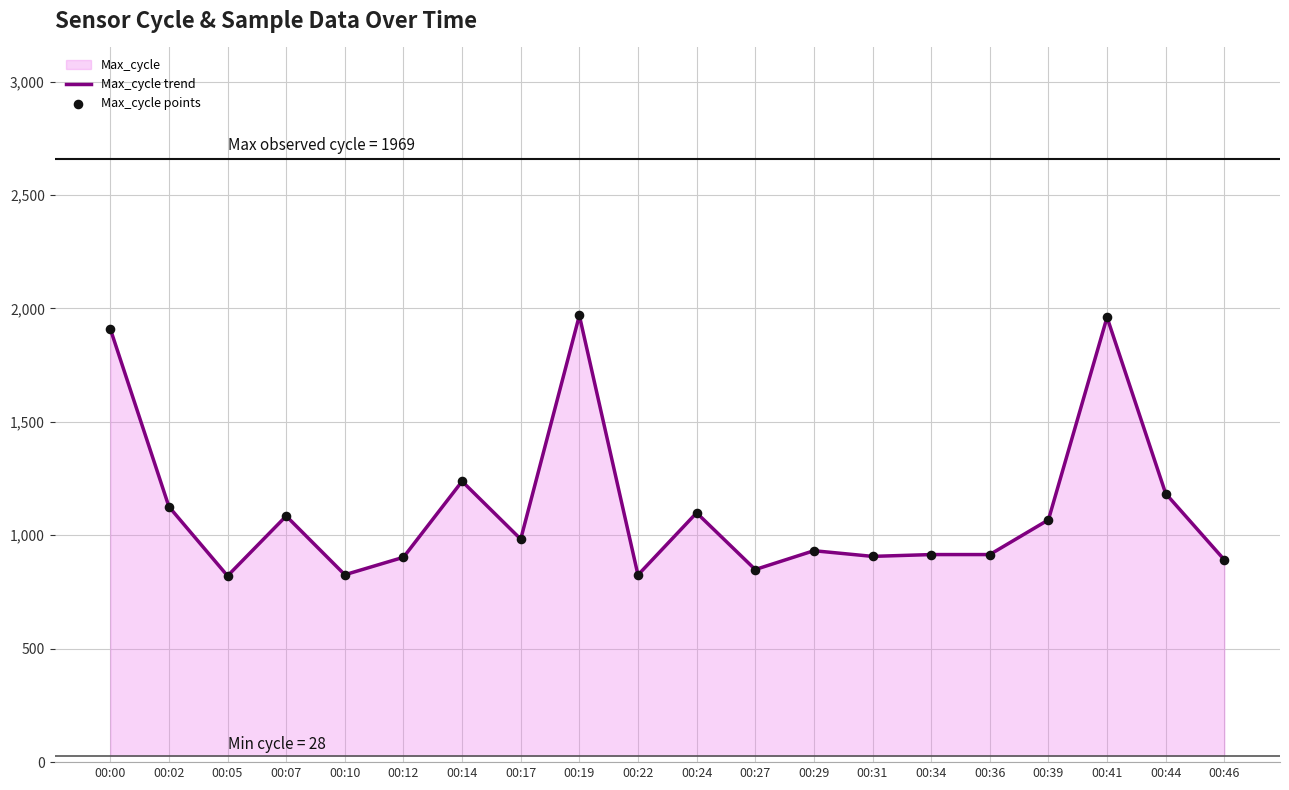

Which series has the largest Y range (max minus min)?

Max_cycle trend